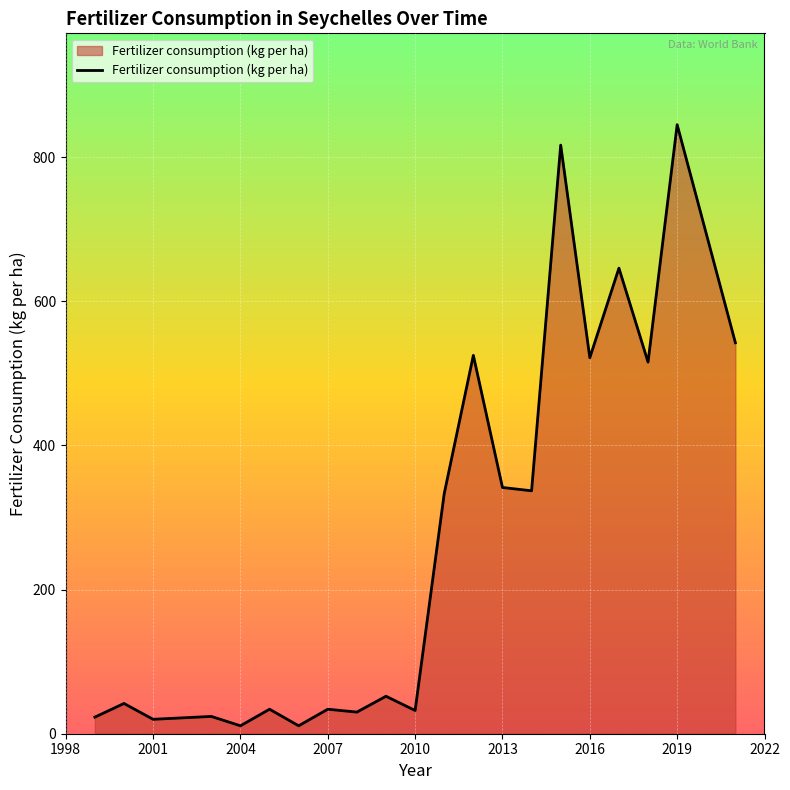

What is the greatest value displayed?

845.1